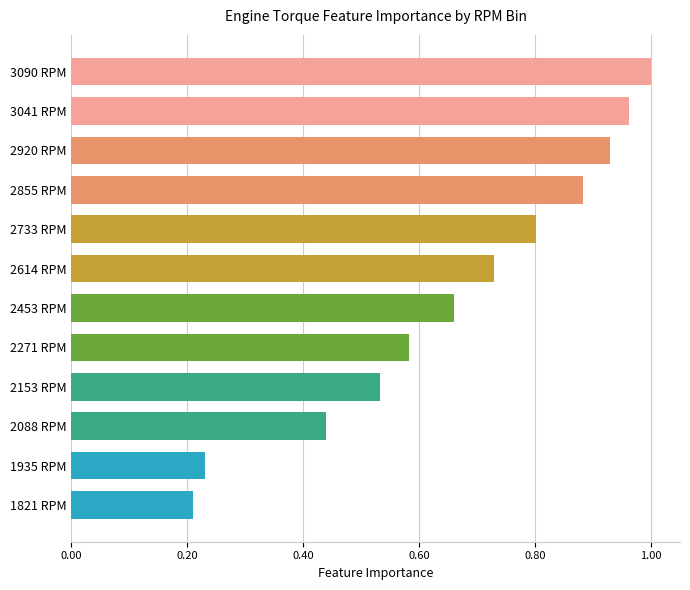

True or false: the data shows 0.4 at 1935 RPM.

False